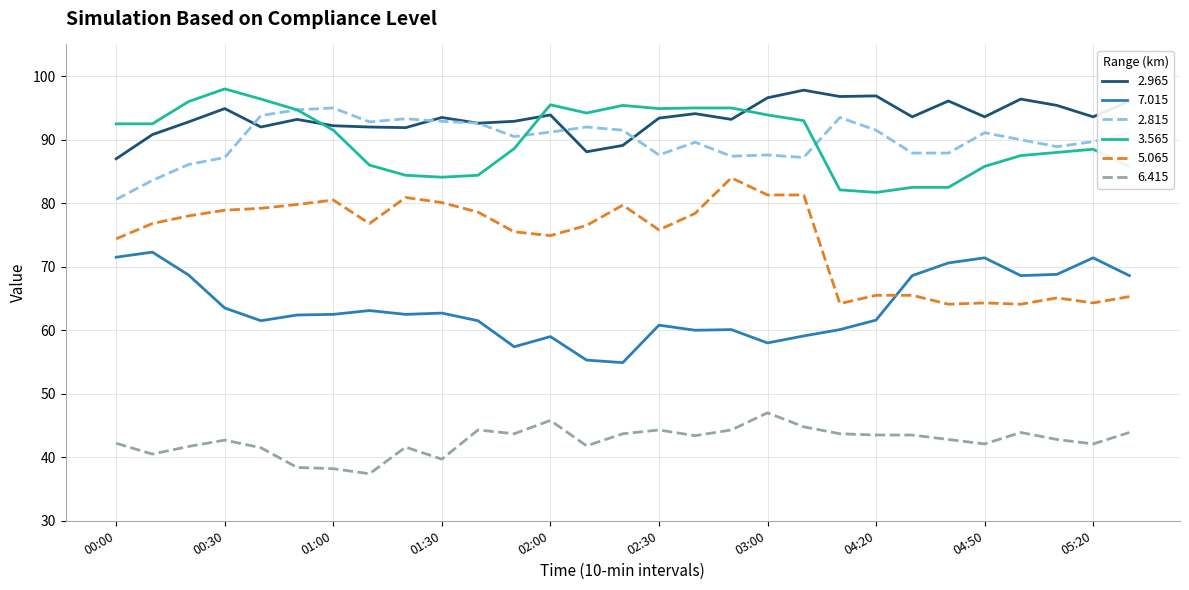

What is the greatest value displayed?

98.0